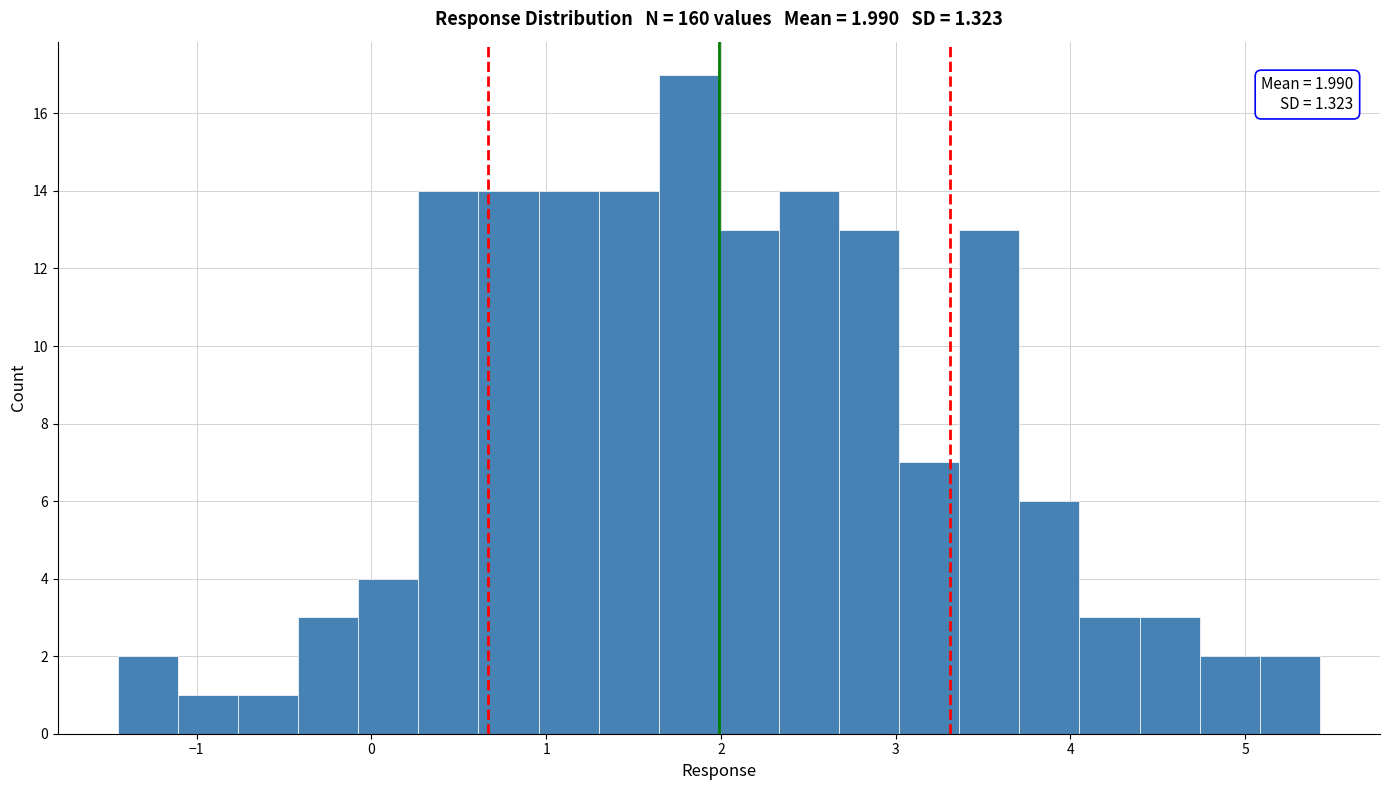

Around what value on the x-axis is the tallest bar? Give the approximate position of its centre, as read against the axis.

1.8